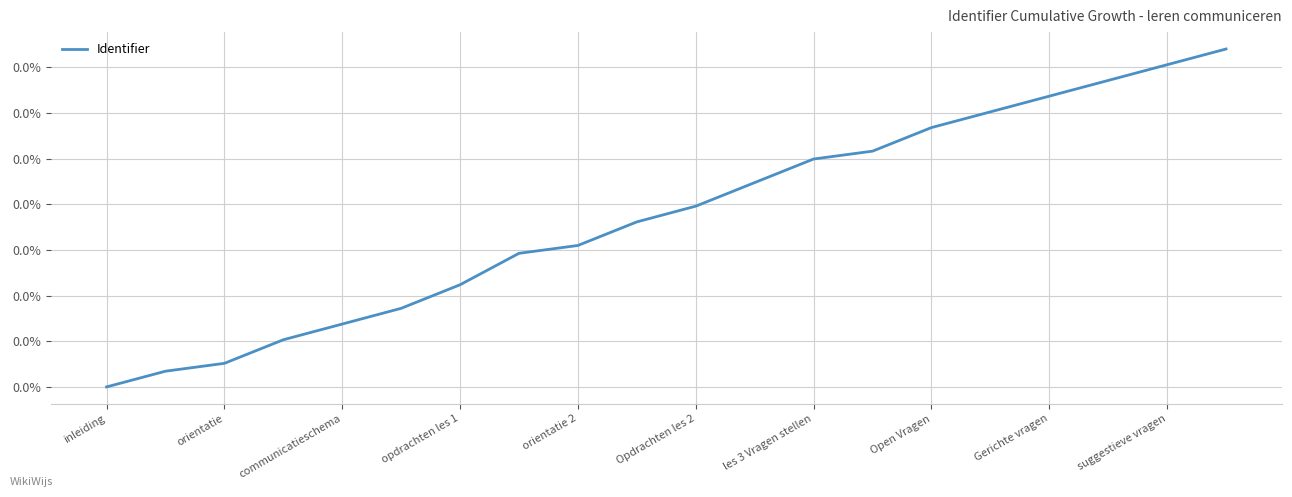

Rank the categories by value from lowest to highest.

inleiding, orientatie, communicatieschema, opdrachten les 1, orientatie 2, Opdrachten les 2, les 3 Vragen stellen, Open Vragen, Gerichte vragen, suggestieve vragen, 10, 11, 12, 13, 14, 15, 16, 17, 18, 19